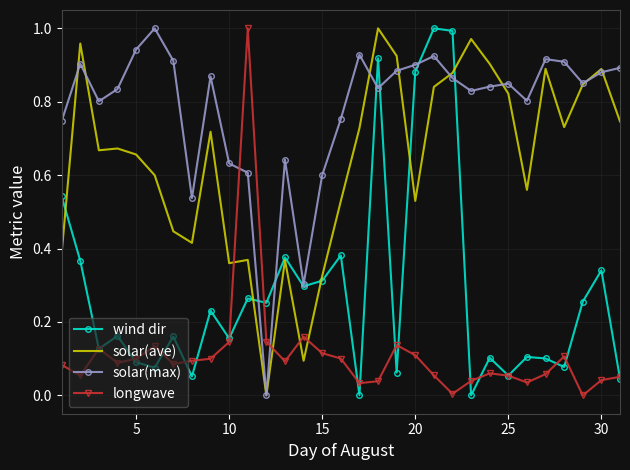

True or false: solar(max) has more than 2 points higher than both neighbors.

True